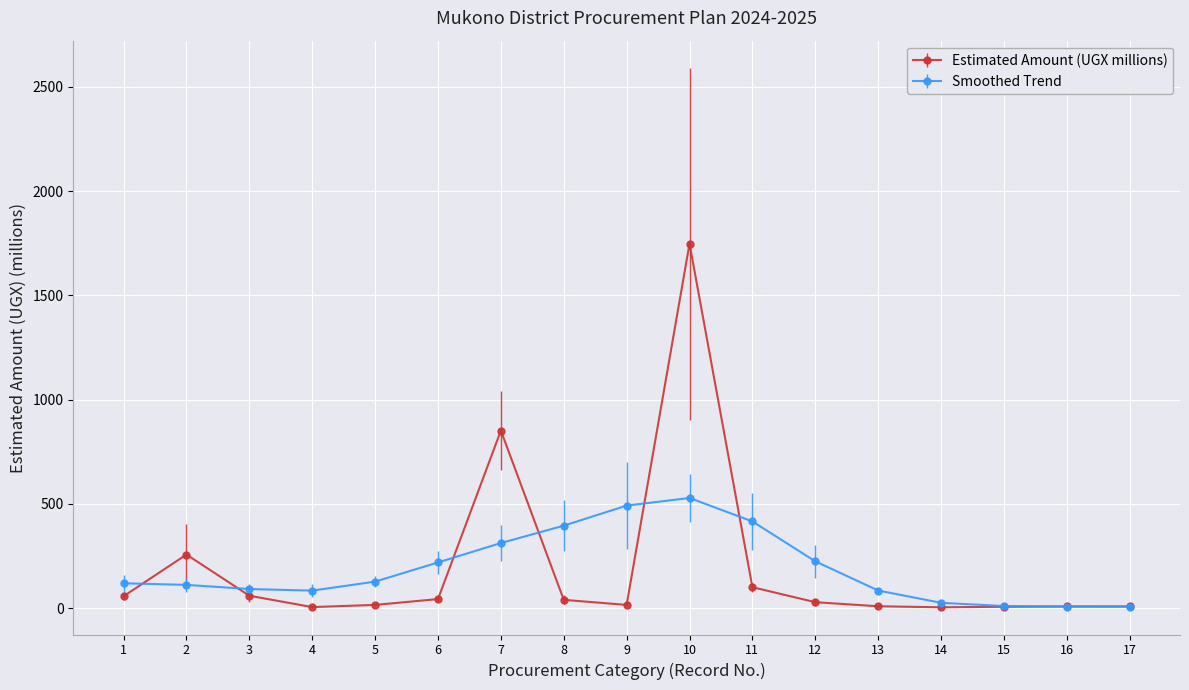

What is the value of the Estimated Amount (UGX millions) point at the 3rd from the left?

59.0